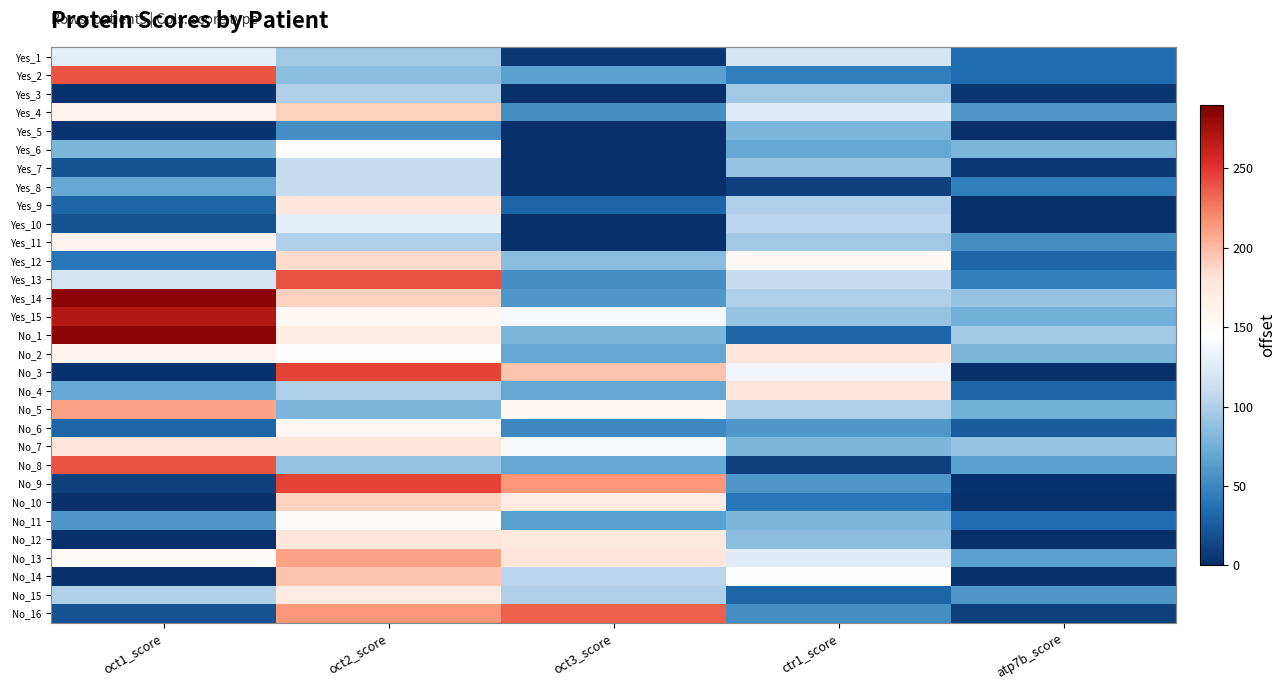

Reading right to left, what are all the values shown in this chart?

Yes_1: atp7b_score=35	ctr1_score=120	oct3_score=5	oct2_score=95	oct1_score=130
Yes_2: atp7b_score=35	ctr1_score=45	oct3_score=65	oct2_score=85	oct1_score=240
Yes_3: atp7b_score=4	ctr1_score=95	oct3_score=0	oct2_score=100	oct1_score=2
Yes_4: atp7b_score=60	ctr1_score=125	oct3_score=55	oct2_score=190	oct1_score=160
Yes_5: atp7b_score=0	ctr1_score=80	oct3_score=0	oct2_score=55	oct1_score=3
Yes_6: atp7b_score=80	ctr1_score=70	oct3_score=0	oct2_score=145	oct1_score=80
Yes_7: atp7b_score=5	ctr1_score=90	oct3_score=0	oct2_score=110	oct1_score=20
Yes_8: atp7b_score=45	ctr1_score=10	oct3_score=0	oct2_score=110	oct1_score=70
Yes_9: atp7b_score=0	ctr1_score=100	oct3_score=30	oct2_score=180	oct1_score=30
Yes_10: atp7b_score=1	ctr1_score=105	oct3_score=0	oct2_score=130	oct1_score=20
Yes_11: atp7b_score=55	ctr1_score=95	oct3_score=0	oct2_score=100	oct1_score=160
Yes_12: atp7b_score=30	ctr1_score=155	oct3_score=85	oct2_score=185	oct1_score=40
Yes_13: atp7b_score=45	ctr1_score=110	oct3_score=55	oct2_score=240	oct1_score=120
Yes_14: atp7b_score=90	ctr1_score=100	oct3_score=60	oct2_score=190	oct1_score=285
Yes_15: atp7b_score=75	ctr1_score=90	oct3_score=140	oct2_score=155	oct1_score=270
No_1: atp7b_score=95	ctr1_score=30	oct3_score=80	oct2_score=170	oct1_score=285
No_2: atp7b_score=80	ctr1_score=180	oct3_score=70	oct2_score=145	oct1_score=160
No_3: atp7b_score=0	ctr1_score=135	oct3_score=195	oct2_score=245	oct1_score=2
No_4: atp7b_score=30	ctr1_score=180	oct3_score=70	oct2_score=100	oct1_score=70
No_5: atp7b_score=75	ctr1_score=100	oct3_score=155	oct2_score=80	oct1_score=210
No_6: atp7b_score=25	ctr1_score=60	oct3_score=50	oct2_score=155	oct1_score=30
No_7: atp7b_score=90	ctr1_score=80	oct3_score=140	oct2_score=180	oct1_score=180
No_8: atp7b_score=65	ctr1_score=10	oct3_score=70	oct2_score=90	oct1_score=240
No_9: atp7b_score=2	ctr1_score=60	oct3_score=215	oct2_score=245	oct1_score=10
No_10: atp7b_score=1	ctr1_score=40	oct3_score=170	oct2_score=190	oct1_score=0
No_11: atp7b_score=35	ctr1_score=80	oct3_score=65	oct2_score=150	oct1_score=60
No_12: atp7b_score=0	ctr1_score=85	oct3_score=175	oct2_score=180	oct1_score=1
No_13: atp7b_score=65	ctr1_score=125	oct3_score=180	oct2_score=210	oct1_score=150
No_14: atp7b_score=0	ctr1_score=145	oct3_score=105	oct2_score=195	oct1_score=1
No_15: atp7b_score=60	ctr1_score=30	oct3_score=100	oct2_score=170	oct1_score=100
No_16: atp7b_score=10	ctr1_score=55	oct3_score=235	oct2_score=215	oct1_score=20